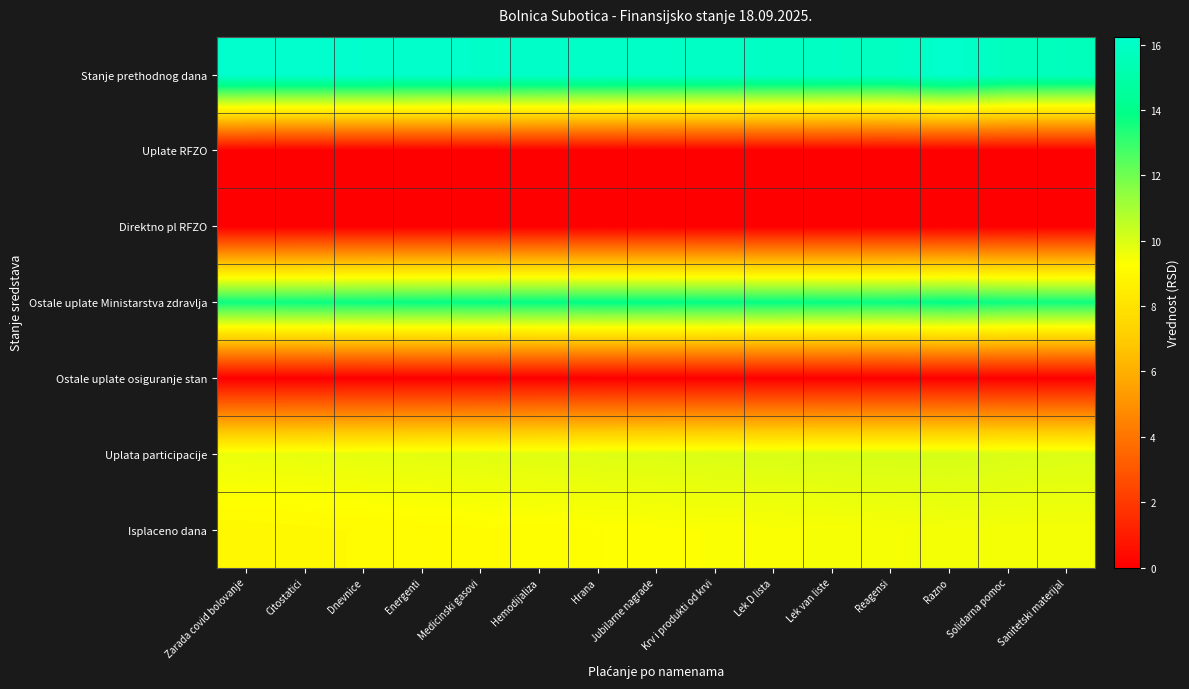

What is the greatest value displayed?

16.2